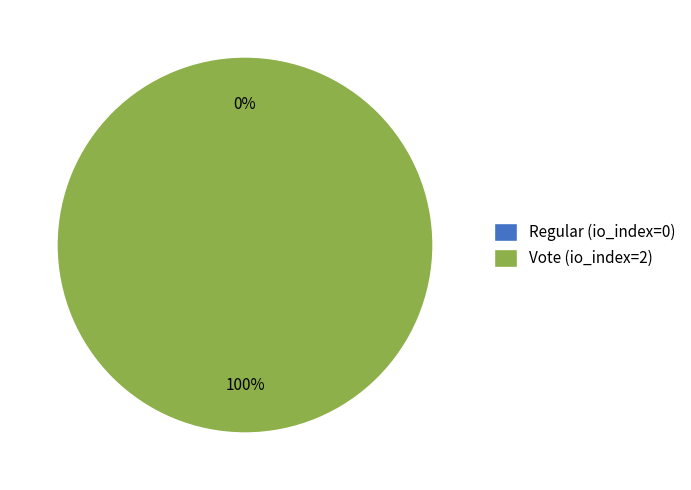

To the nearest percent, what is the difference between the Regular (io_index=0) and Vote (io_index=2) slice percentages?

100%